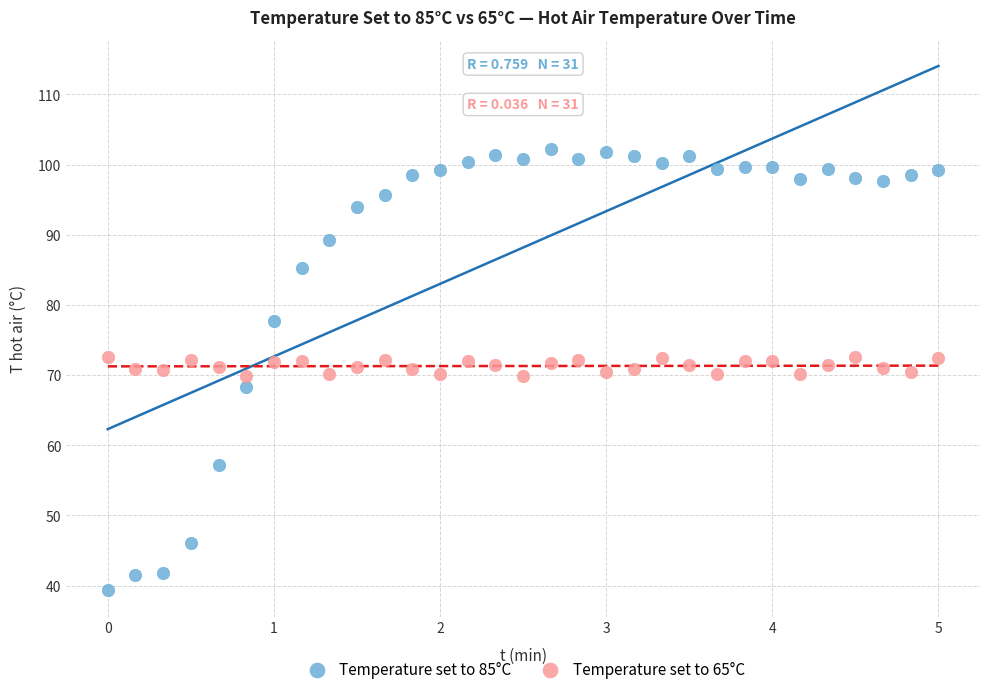

Across all data points, what is the range of X values (max minus min)?

5.0